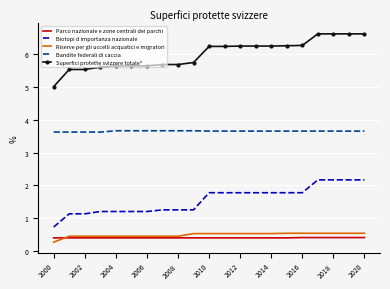

True or false: Superfici protette svizzere totale* and Parco nazionale e zone centrali dei parchi intersect in this chart.

False